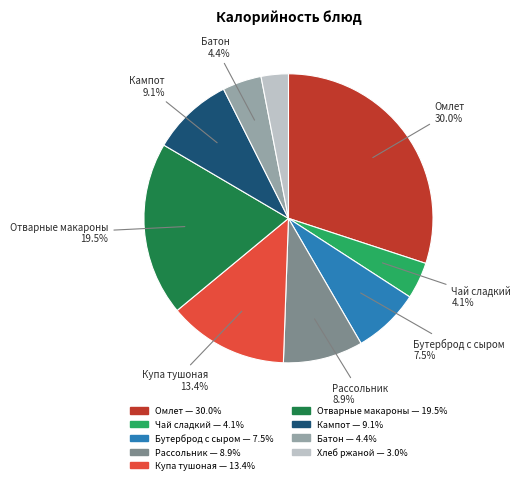

Is there a majority slice in this chart?

No